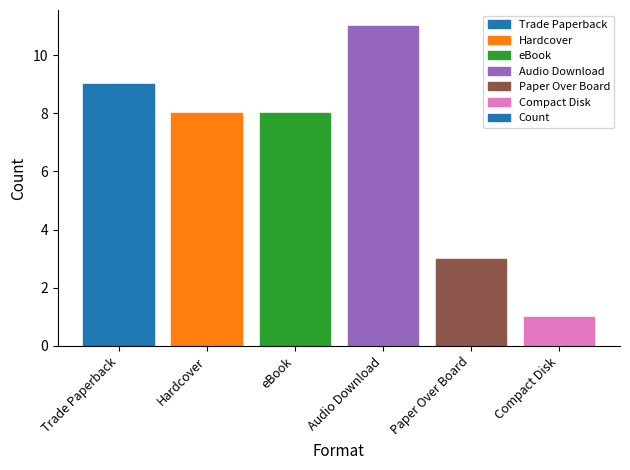

Does the chart contain any negative values?

No